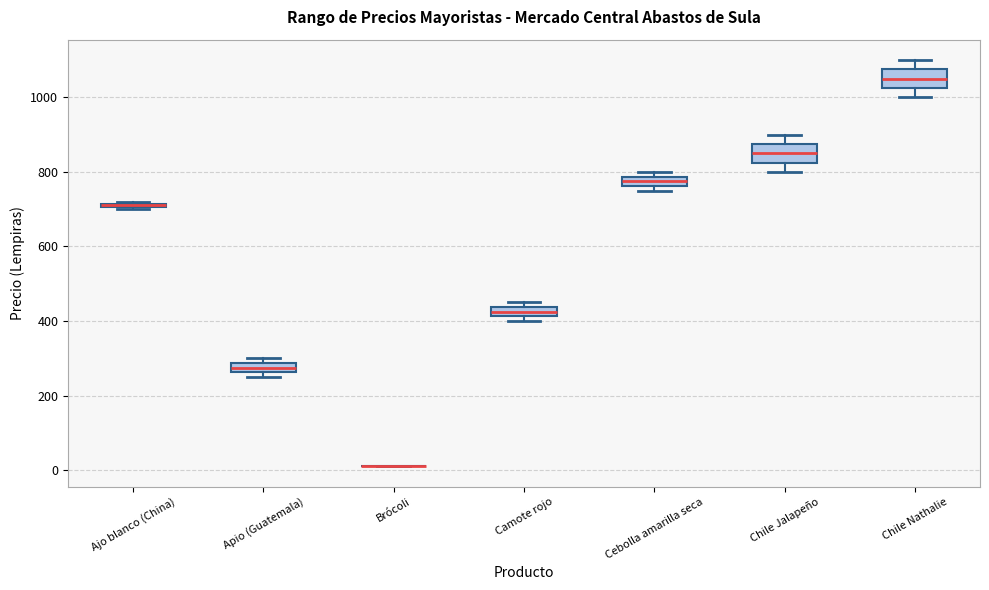

Where is the lower edge of the box for Apio (Guatemala) on the y-axis? The values are not printed on the chart, so give them approximately, as read against the axis.

260